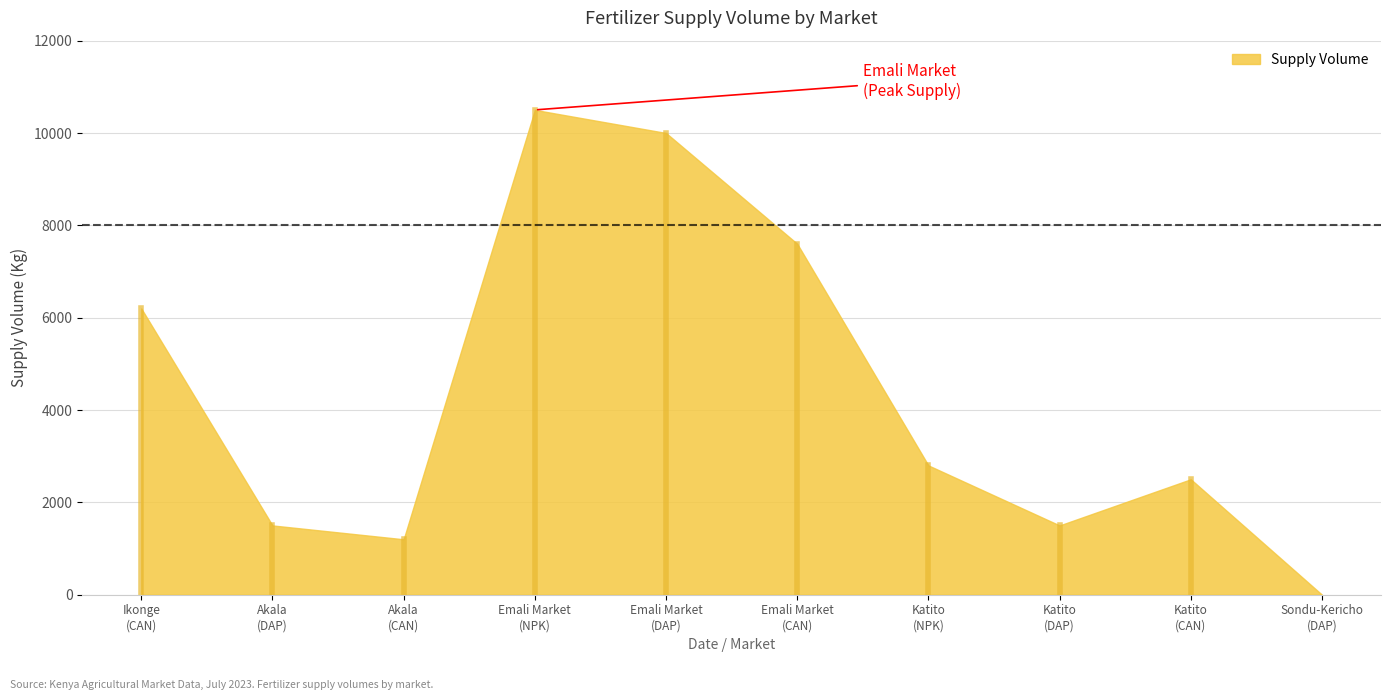

The chart shows a value of 3162 at 2023-07-08. True or false?

False